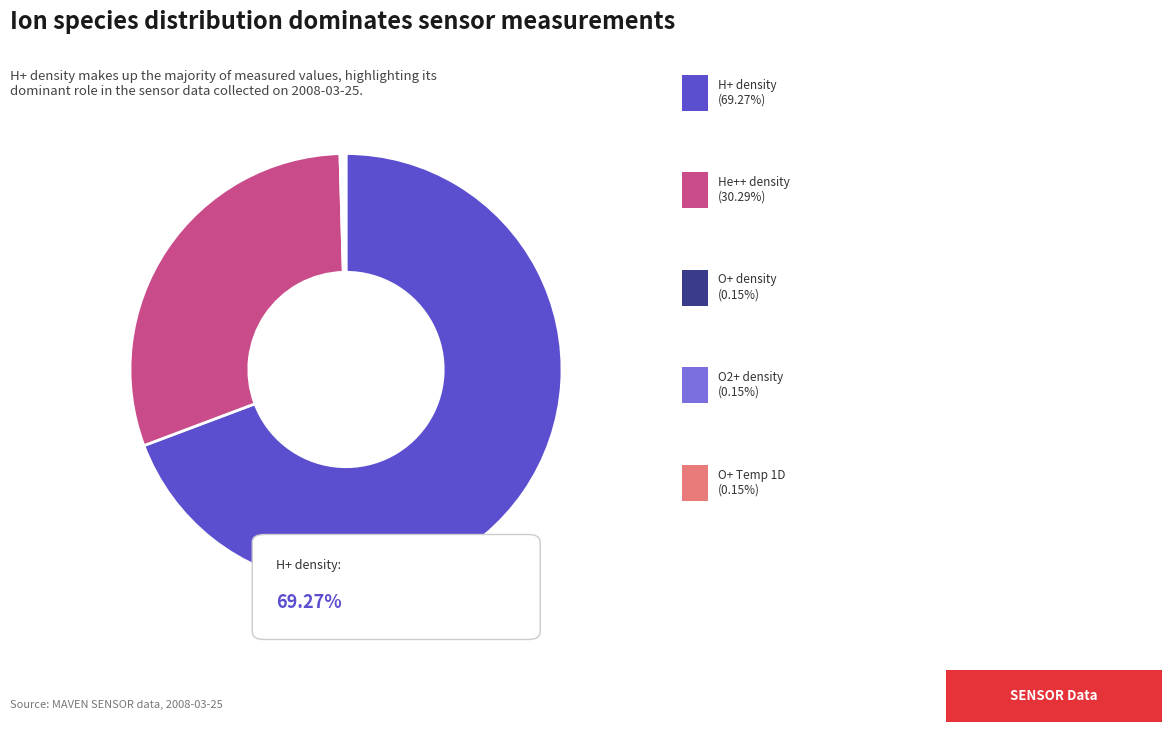

Is there a majority slice in this chart?

Yes